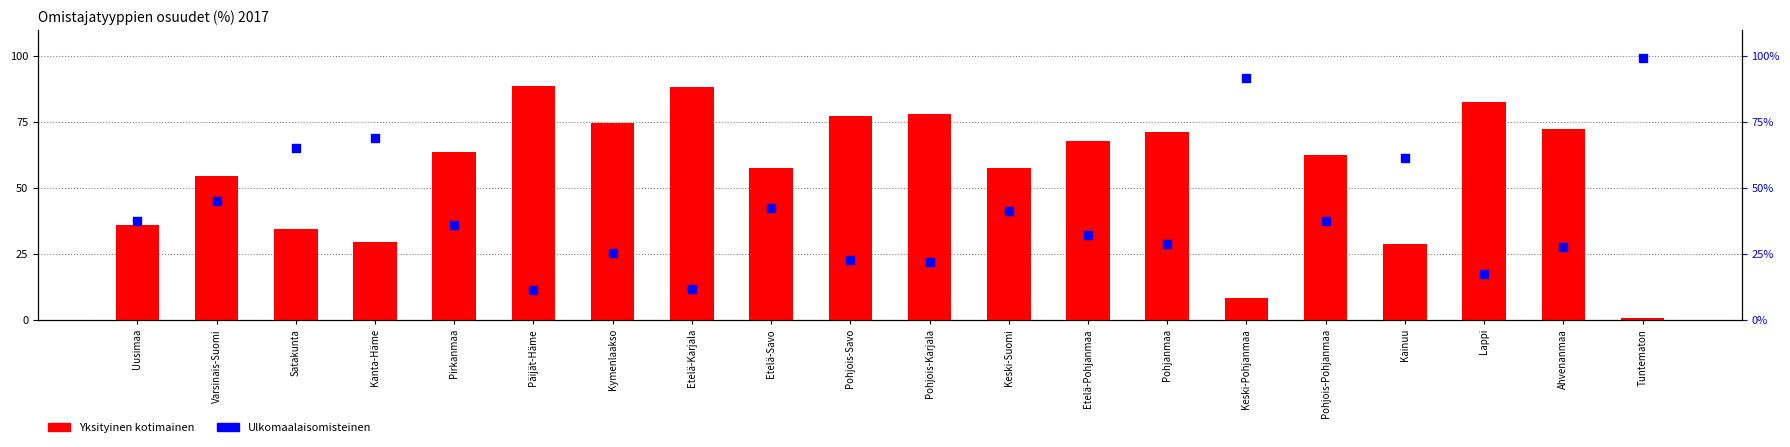

What is the total value across all series at Päijät-Häme?

100.0